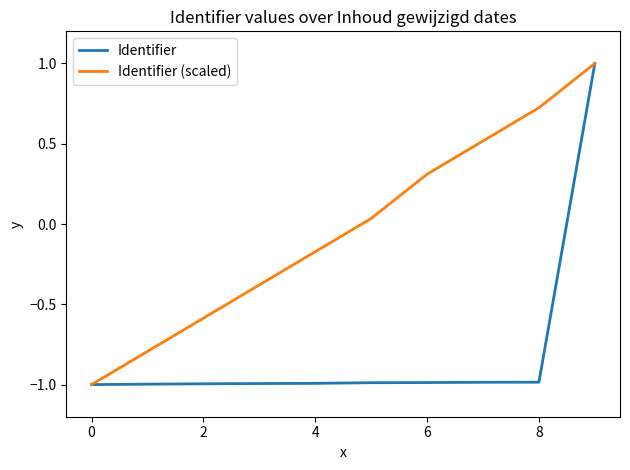

How many values in Identifier (scaled) are above zero?

5